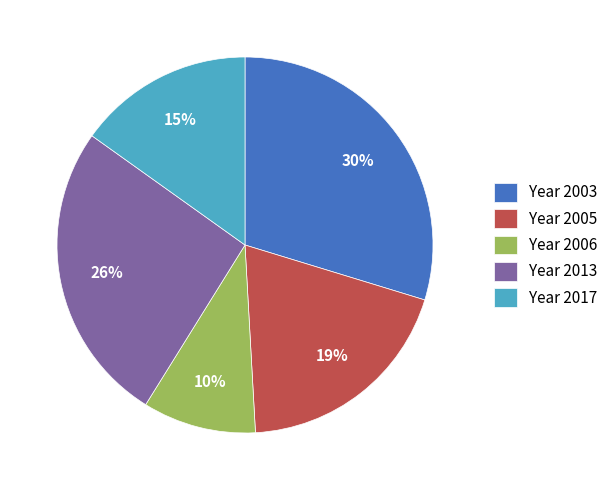

To the nearest percent, what is the difference between the Year 2003 and Year 2017 slice percentages?

15%